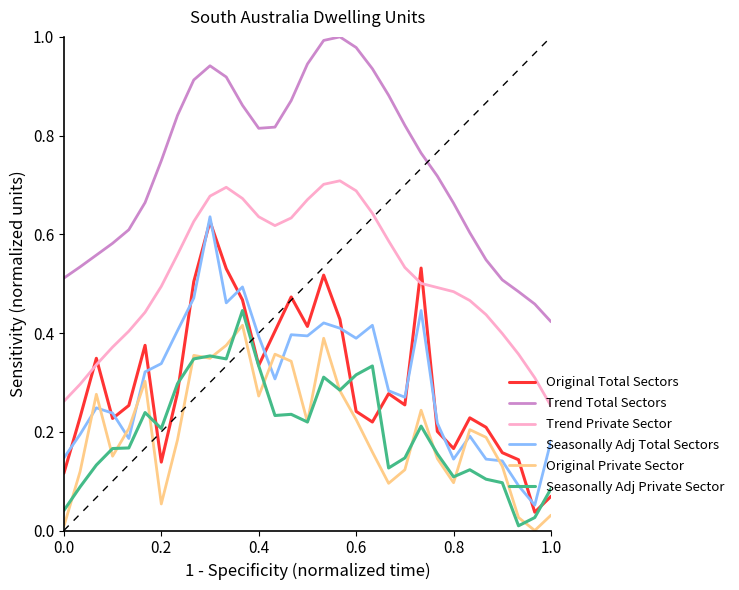

Which series has the largest range (max minus min)?

Original Total Sectors